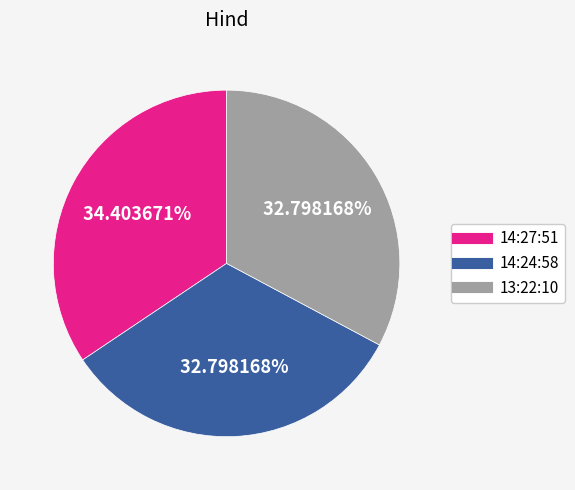

True or false: 14:24:58 accounts for 33% of the total.

True